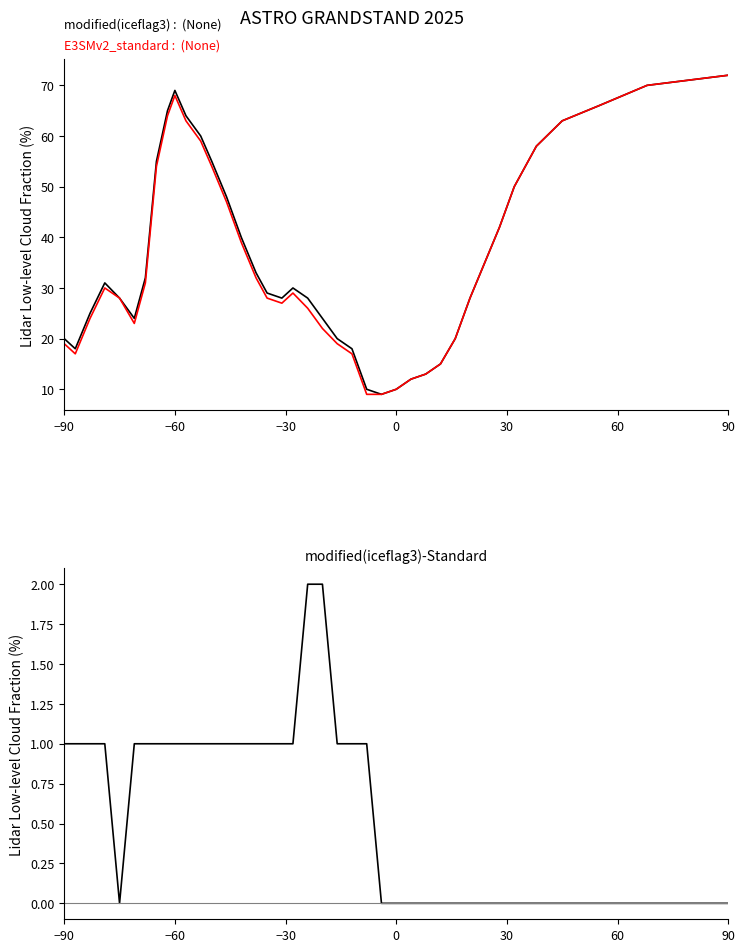

True or false: modified(iceflag3)-Standard has a value of 1 at −60.

False